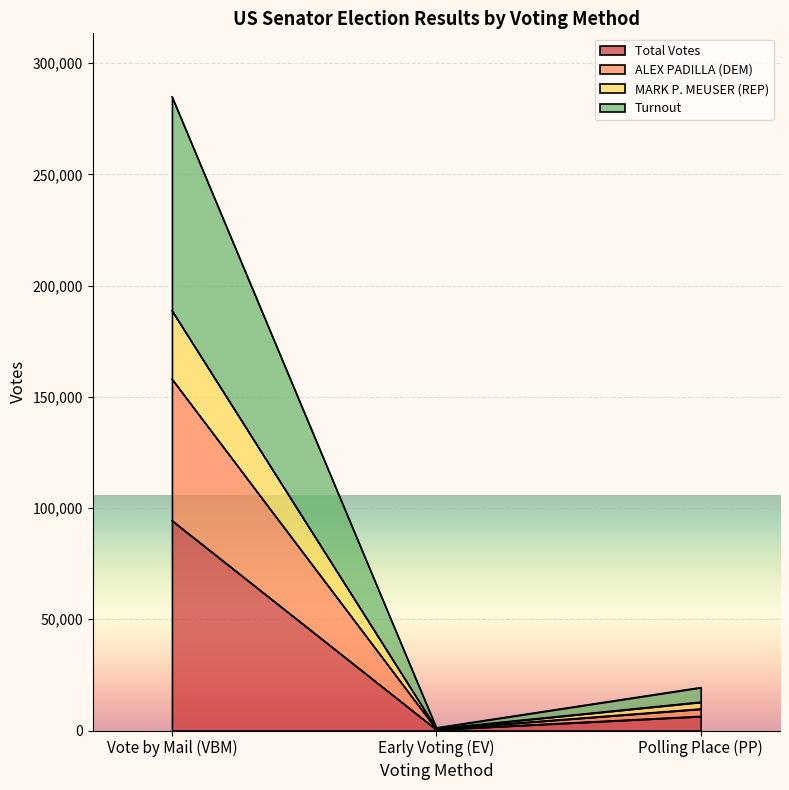

What are all the series names shown in the legend?

Total Votes, ALEX PADILLA (DEM), MARK P. MEUSER (REP), Turnout